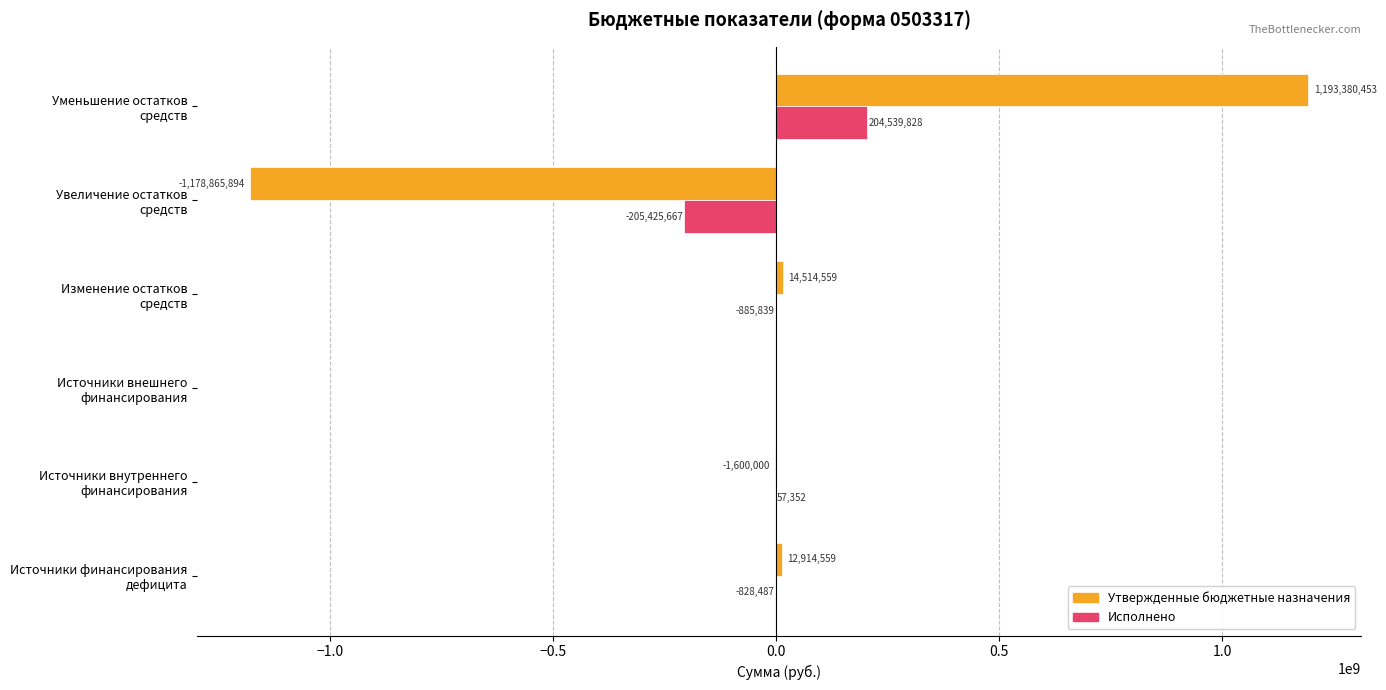

What are all the series names shown in the legend?

Утвержденные бюджетные назначения, Исполнено